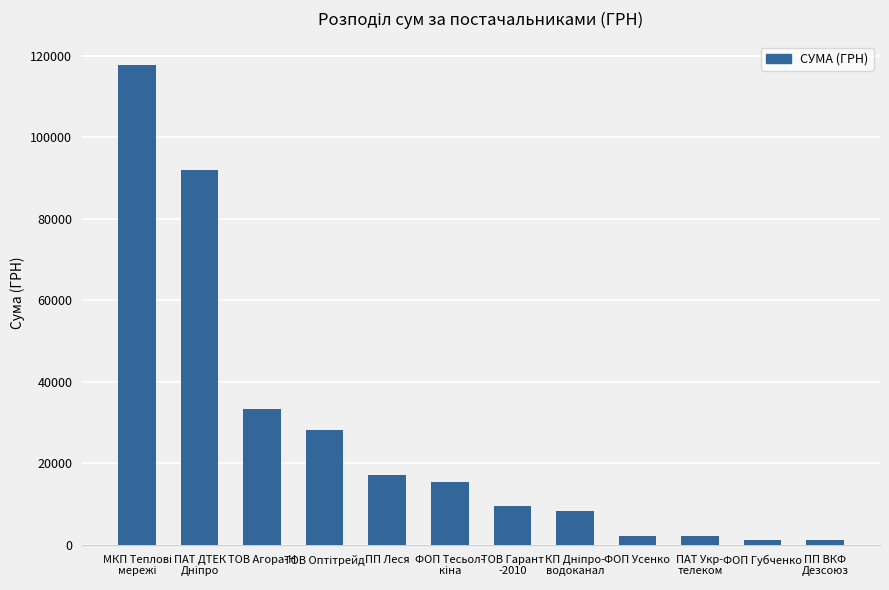

What is the maximum value shown in the chart?

117568.8